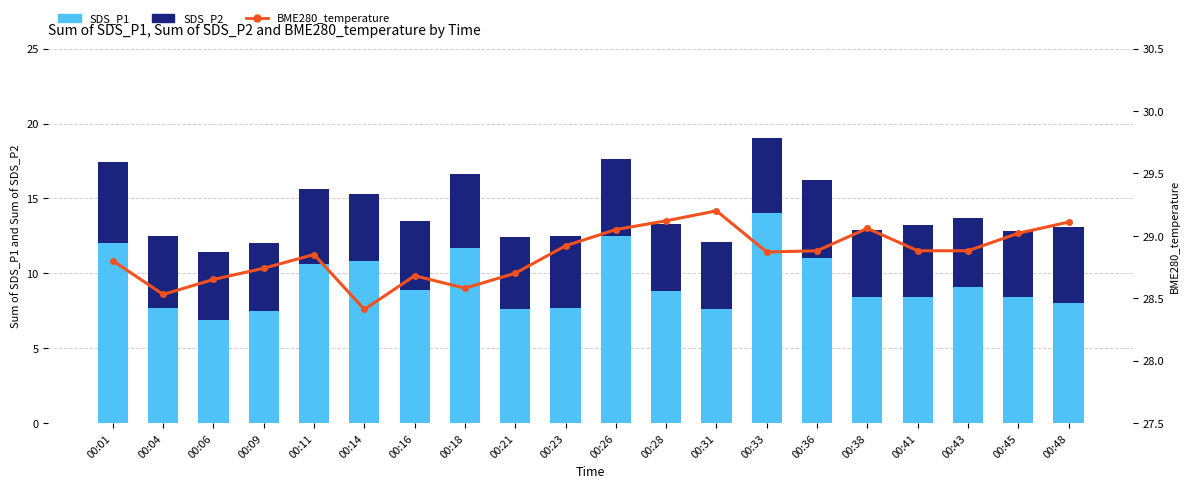

Rank the series at 00:06 from highest to lowest value.

BME280_temperature, SDS_P1, SDS_P2